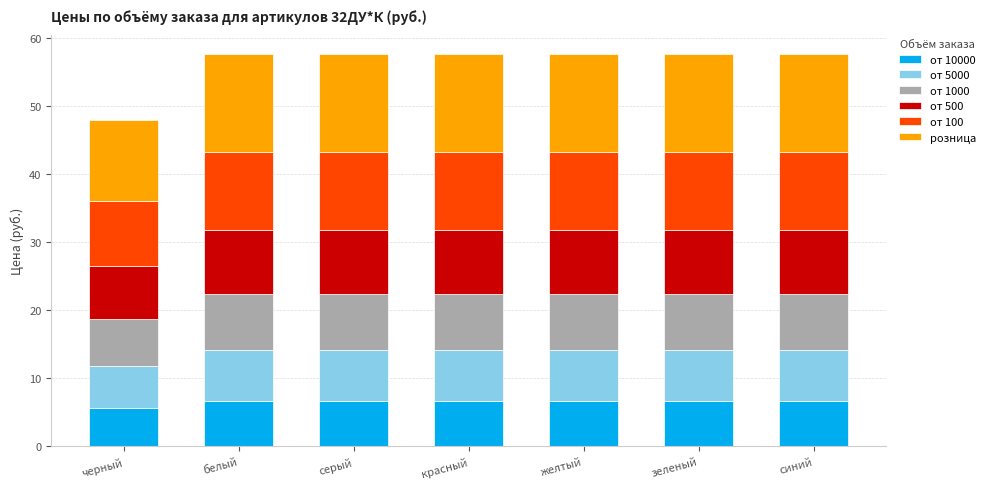

What is the total value across all series at белый?

57.6